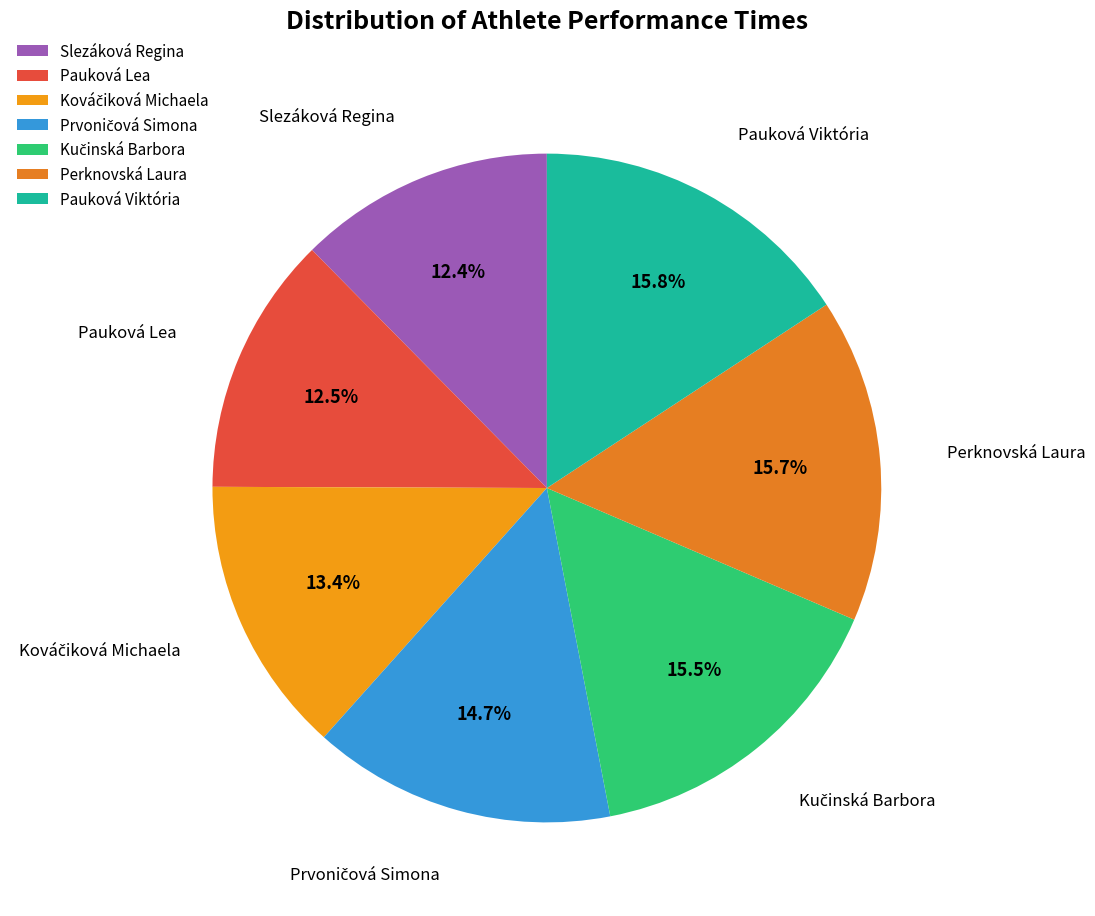

Do Pauková Lea and Pauková Viktória together represent more than half of the pie?

No